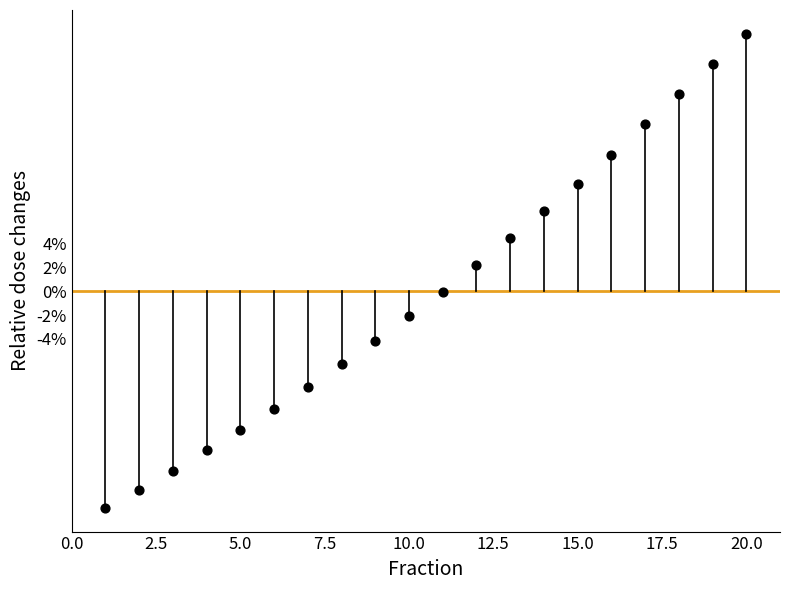

What is the range of X values (max minus min)?

19.0